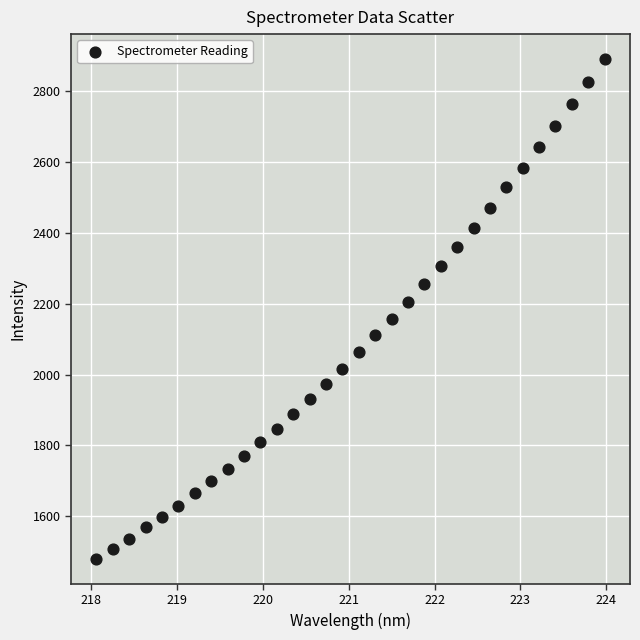

What is the range of Y values (max minus min)?

1411.5